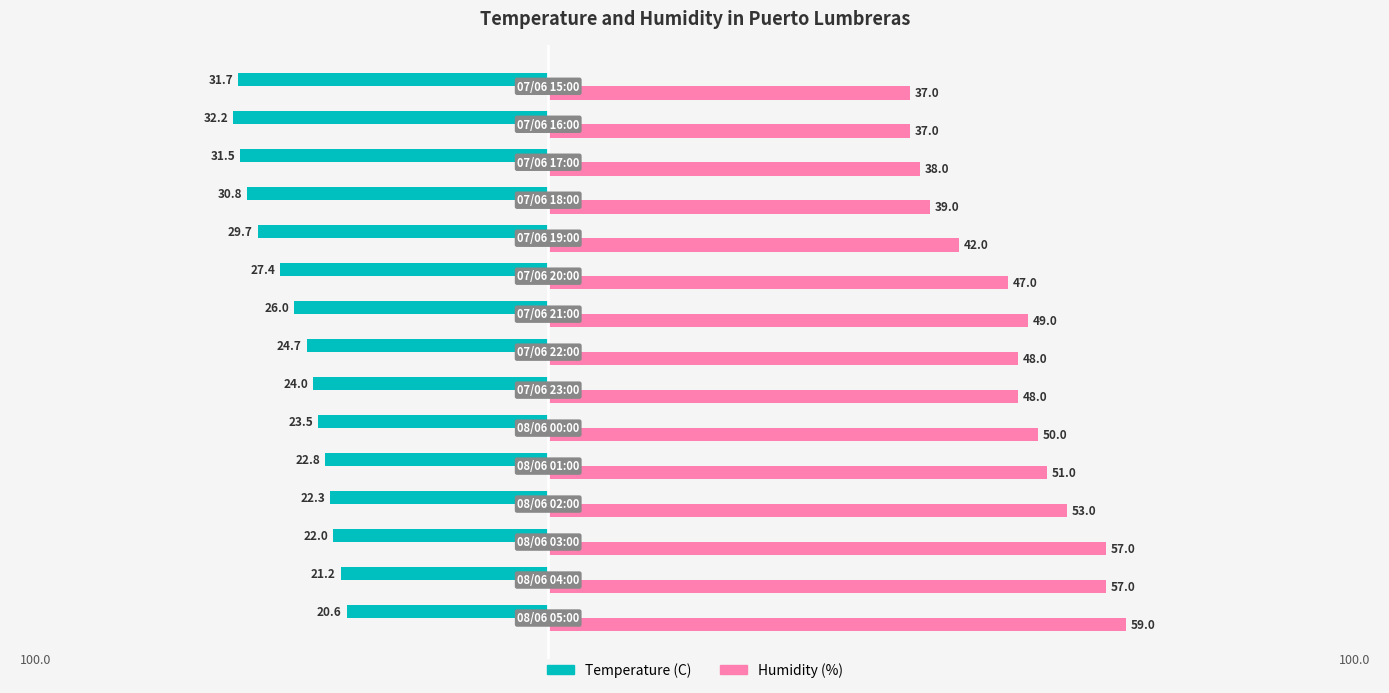

What are all the series names shown in the legend?

Temperature (C), Humidity (%)